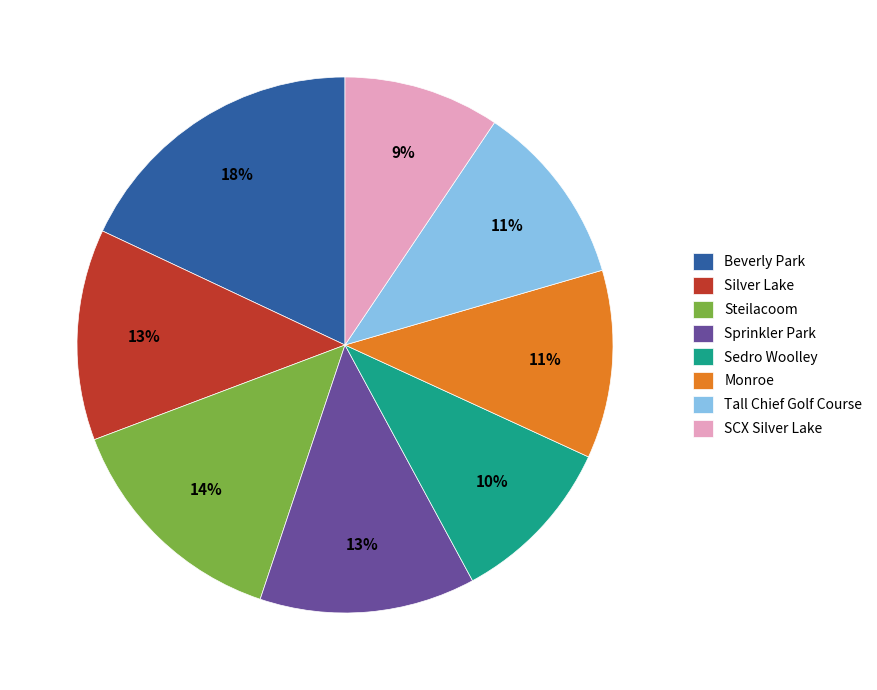

Approximately how many times larger is the value at Tall Chief Golf Course compared to Monroe?

1.0